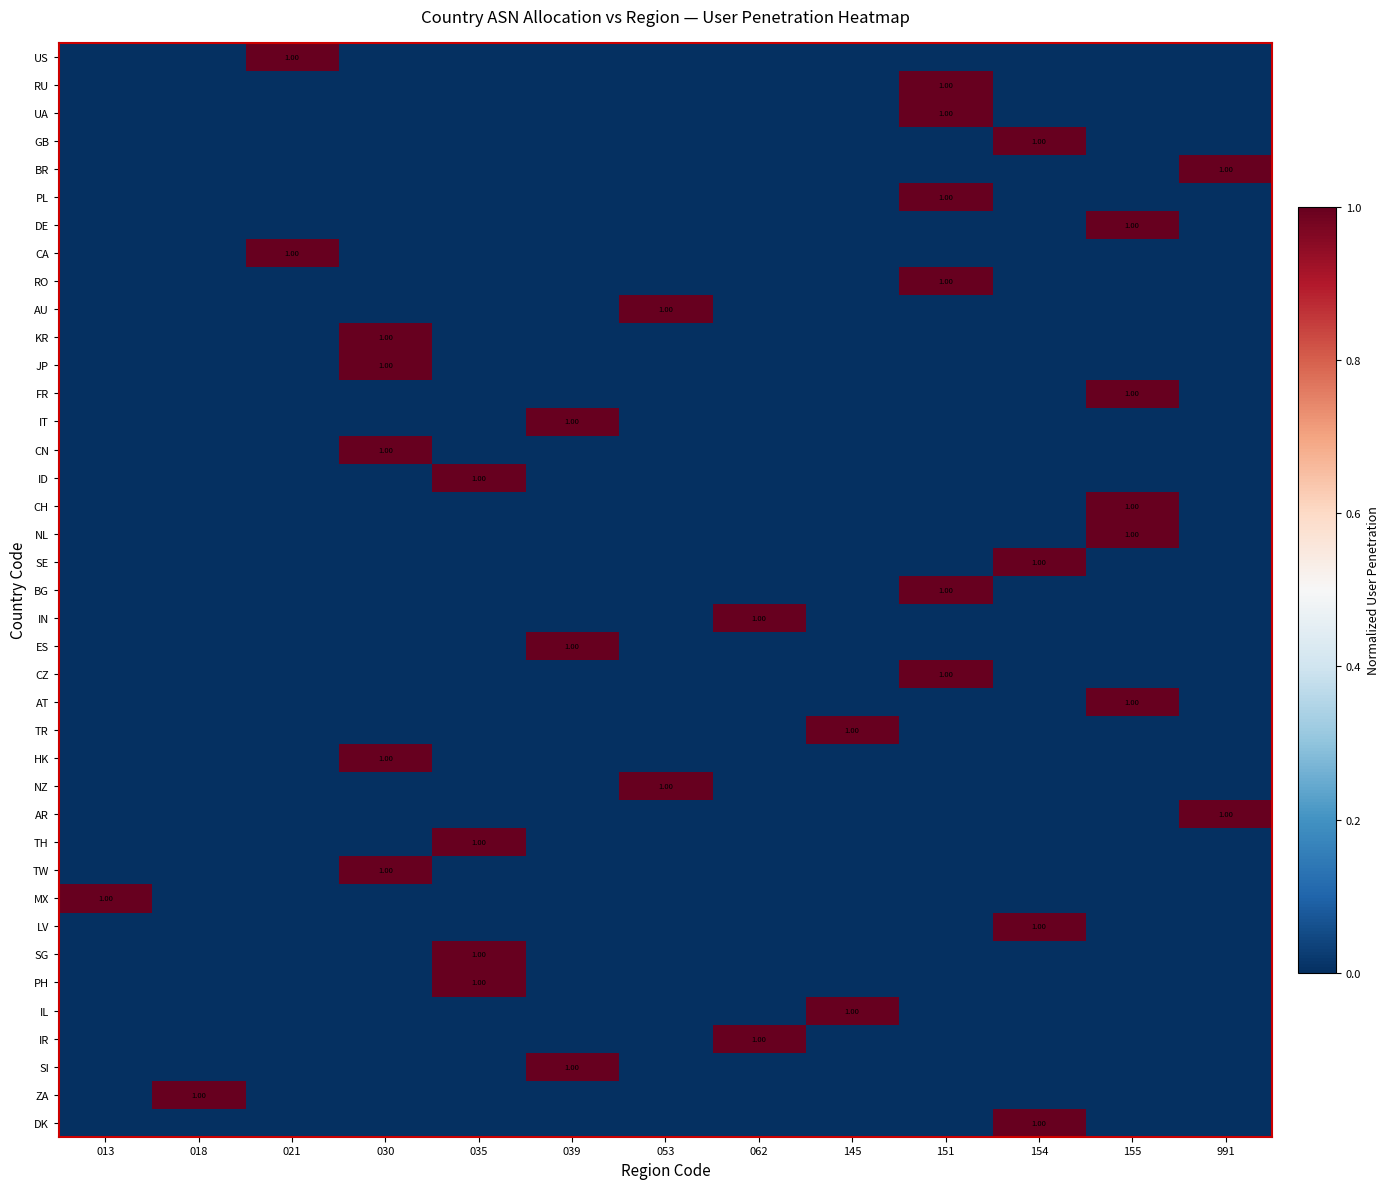

How many values in the TH series exceed 0?

1